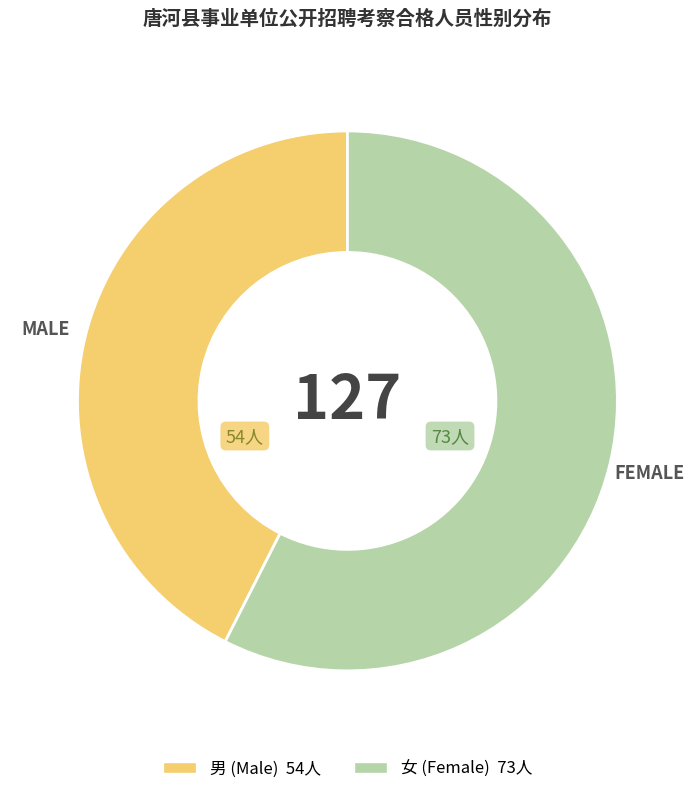

Is there any slice that represents more than half of the pie?

Yes